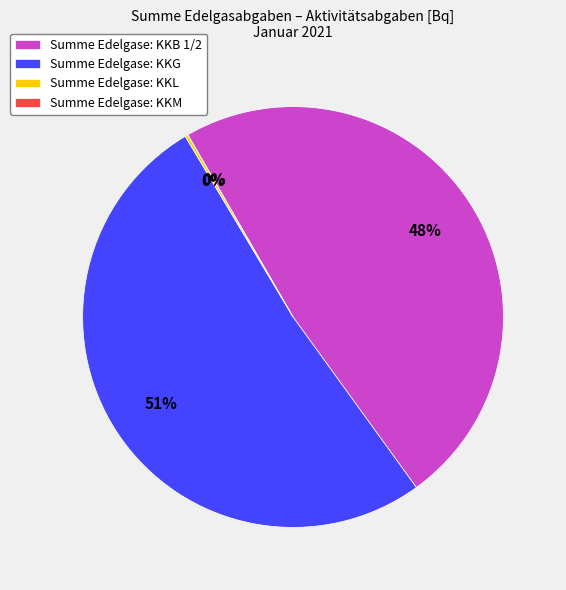

Which category has the smallest portion of the pie?

KKM